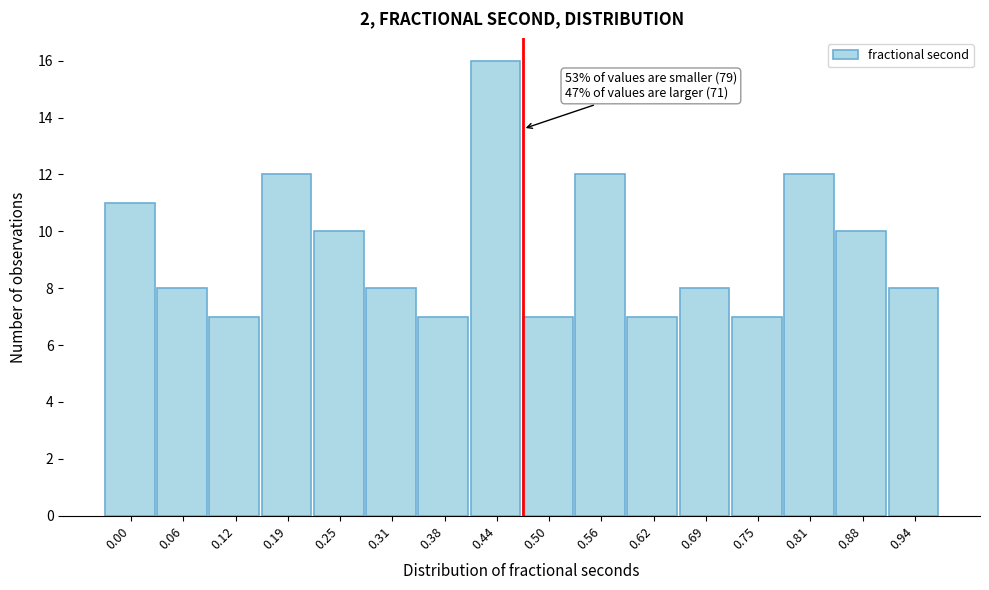

Reading left to right, what are all the values shown in this chart?

0.00=11	0.06=8	0.12=7	0.19=12	0.25=10	0.31=8	0.38=7	0.44=16	0.50=7	0.56=12	0.62=7	0.69=8	0.75=7	0.81=12	0.88=10	0.94=8